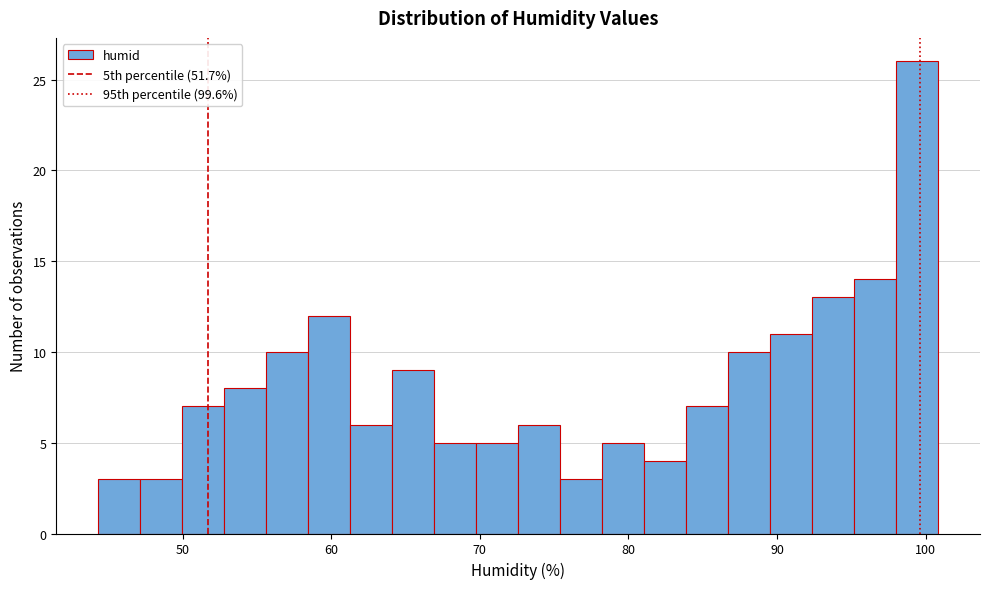

Read against the x-axis, roughly where is the centre of the tallest bar?

99